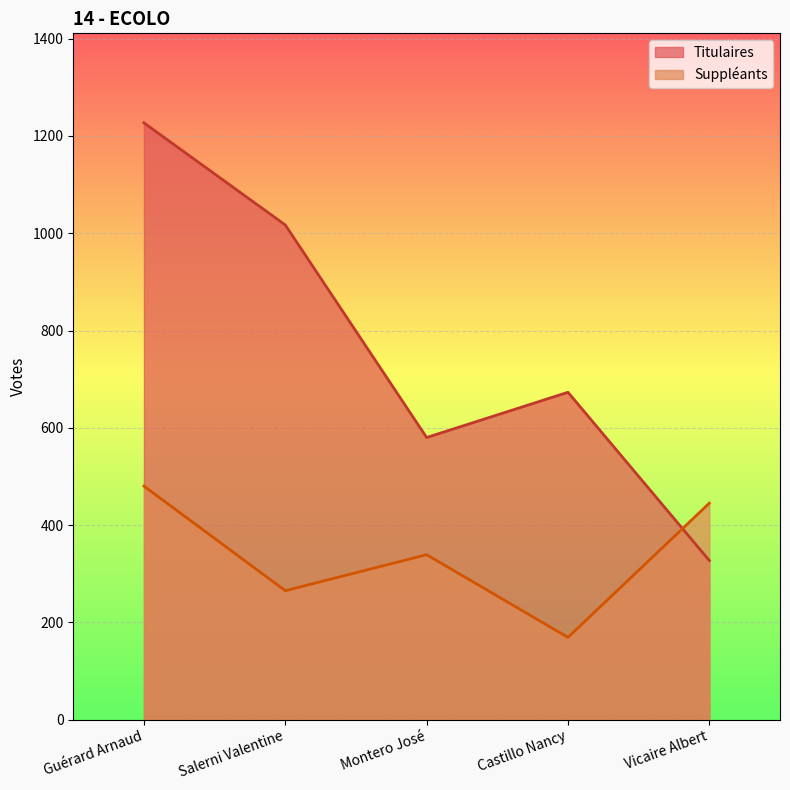

Which series changed the most between Guérard Arnaud and Montero José?

Titulaires